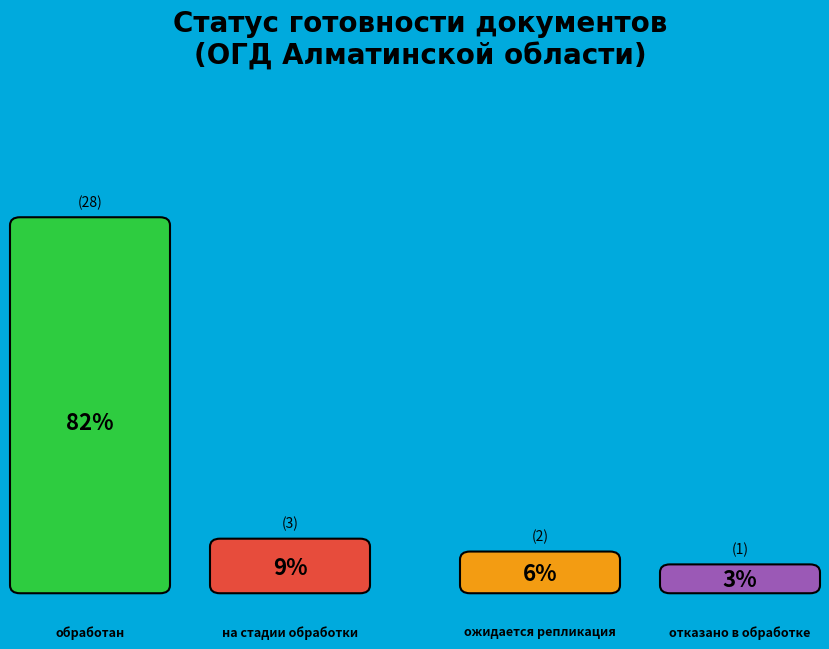

To the nearest percent, what is the average slice percentage?

25%